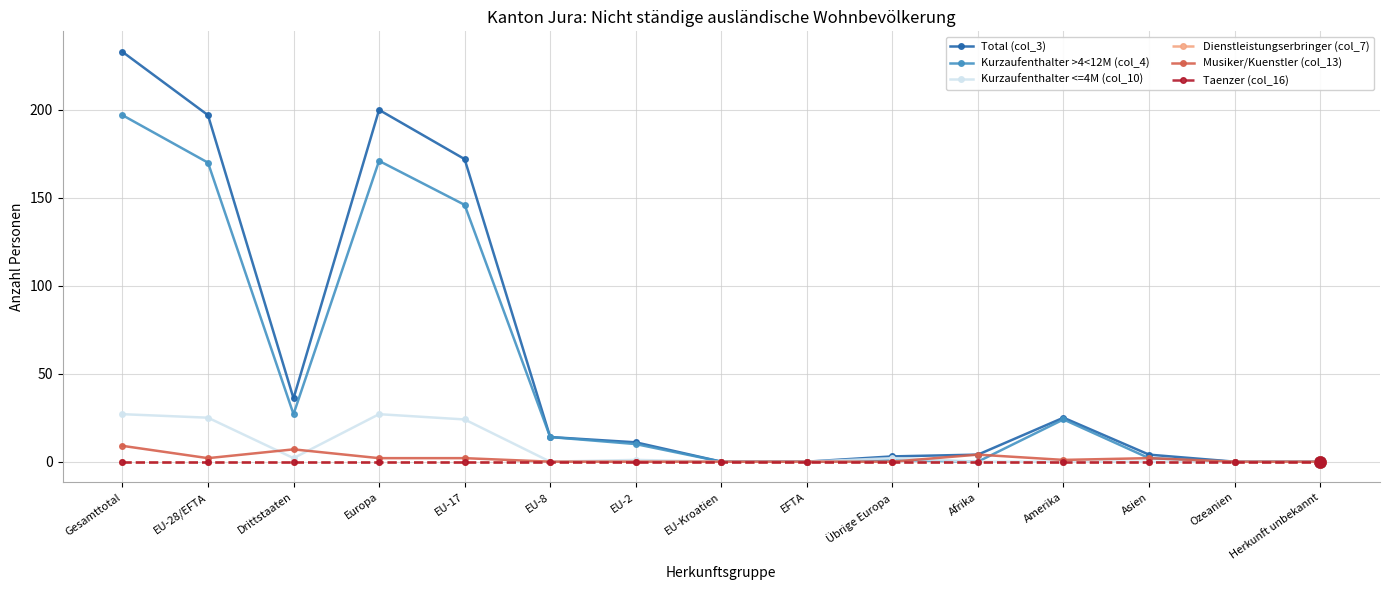

Count the Musiker/Kuenstler (col_13) values in the range 0 to 2.

12